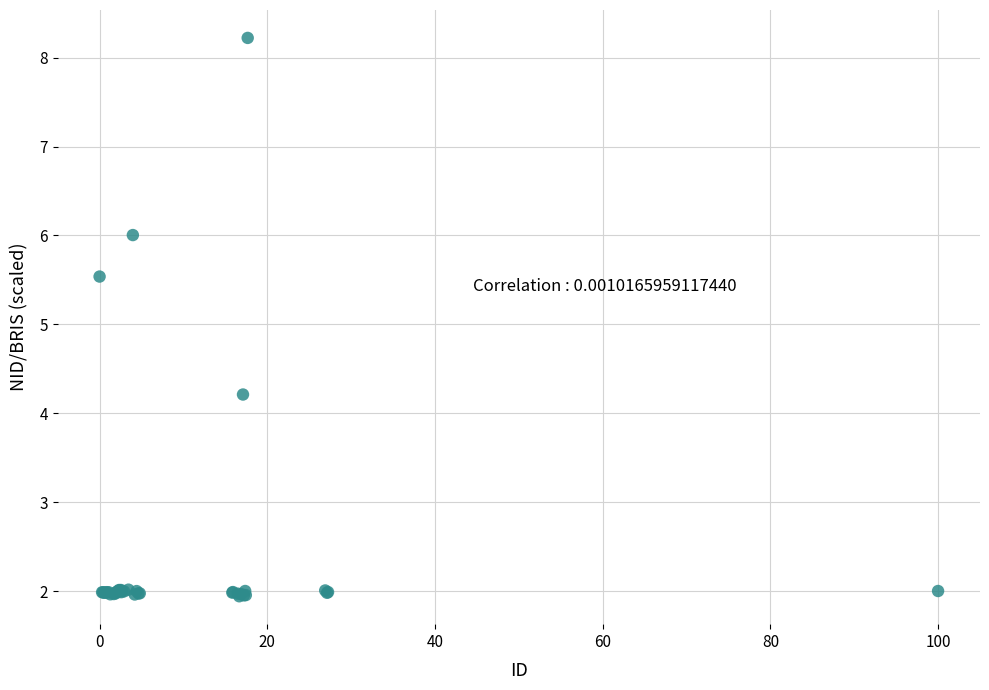

What Y value in the scatter plot is closest to 5?

5.5